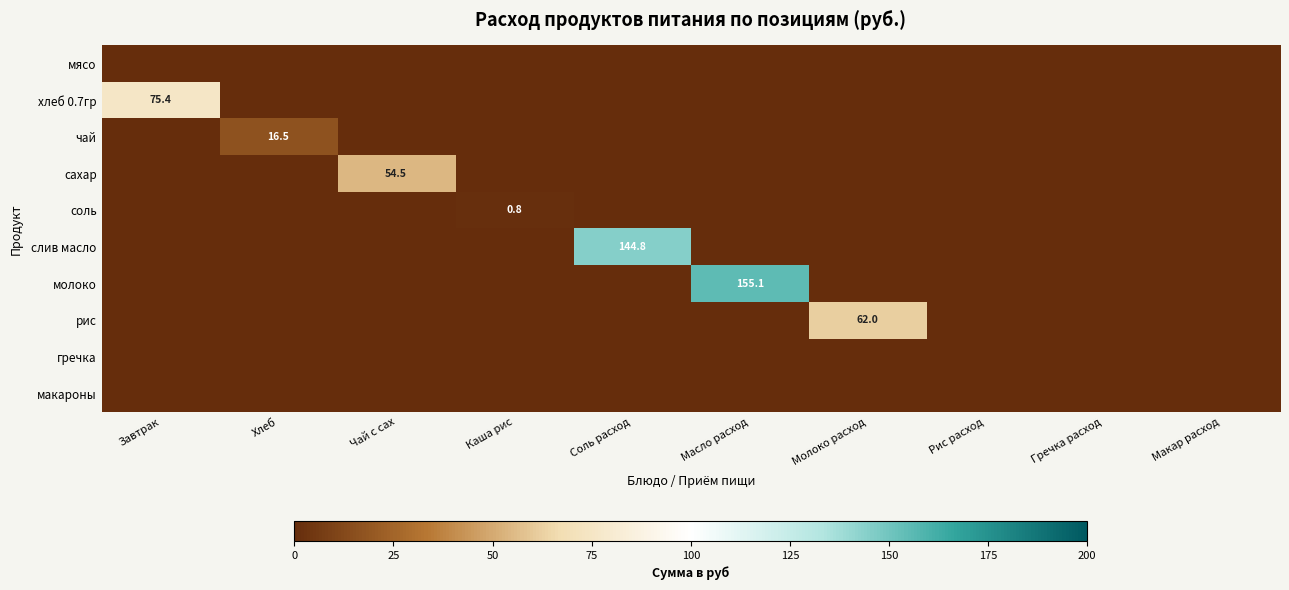

What is the sum of all чай values?

16.5